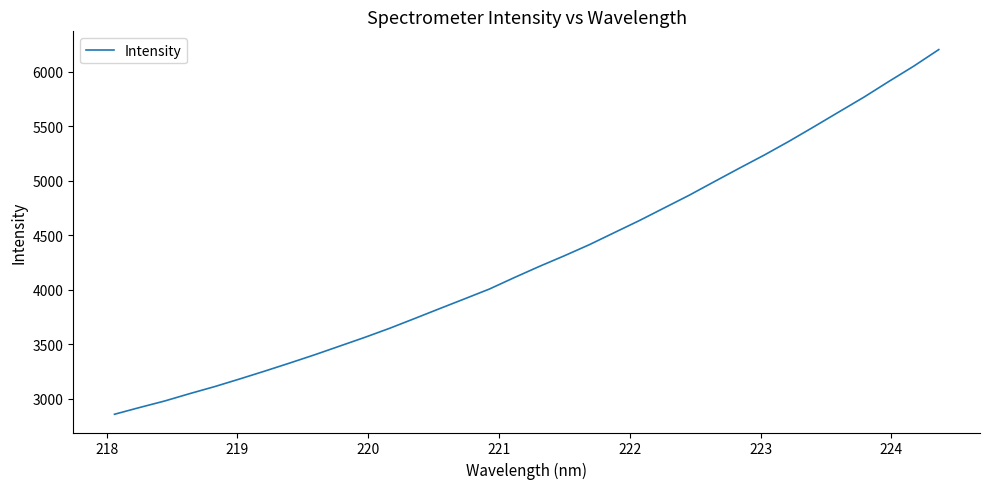

What is the difference between the maximum and minimum values?

3346.9